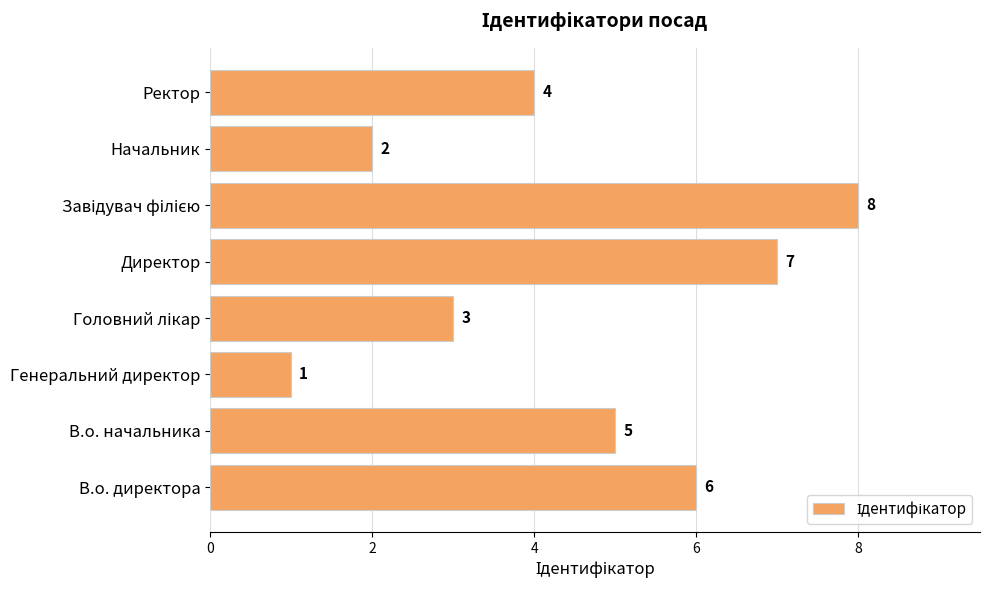

Which has a higher value, Генеральний директор or В.о. начальника?

В.о. начальника